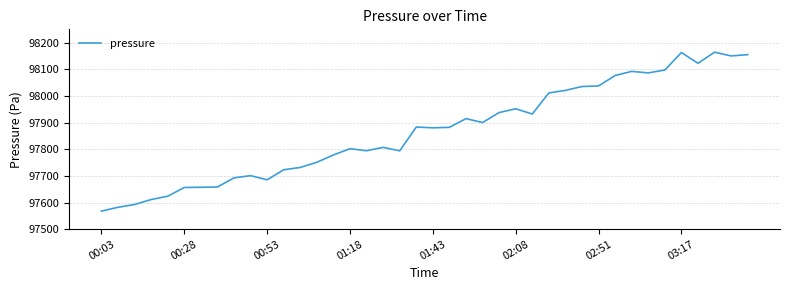

What is the minimum value shown in the chart?

97567.8